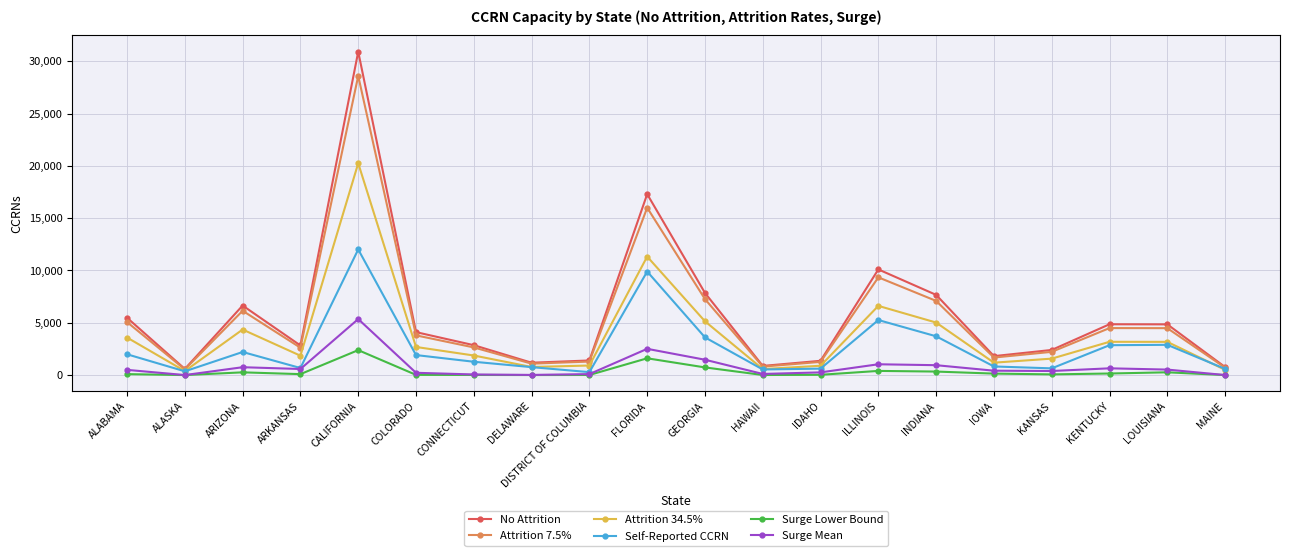

What is the label of the 15th point from the right?

COLORADO